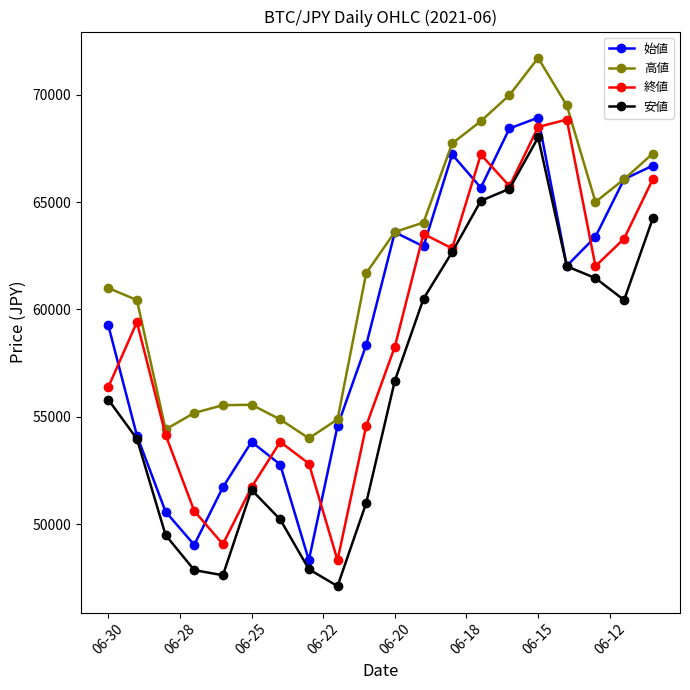

Does the chart have visible grid lines?

No